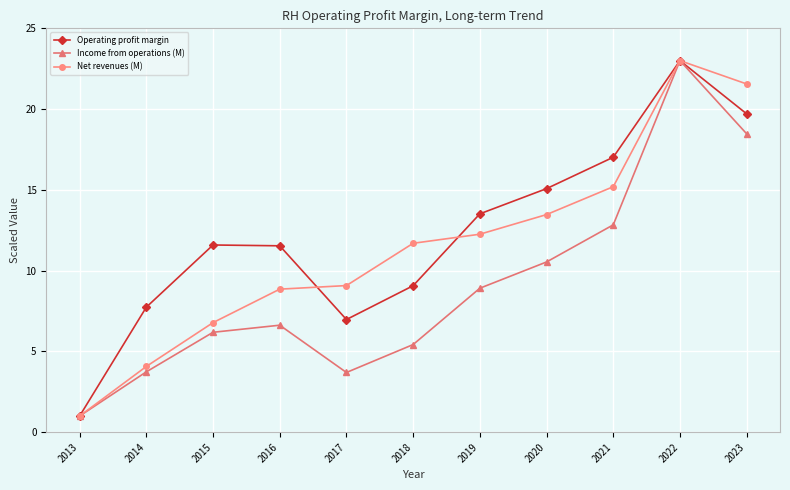

What is the highest value of the Net revenues (M) series?

23.0